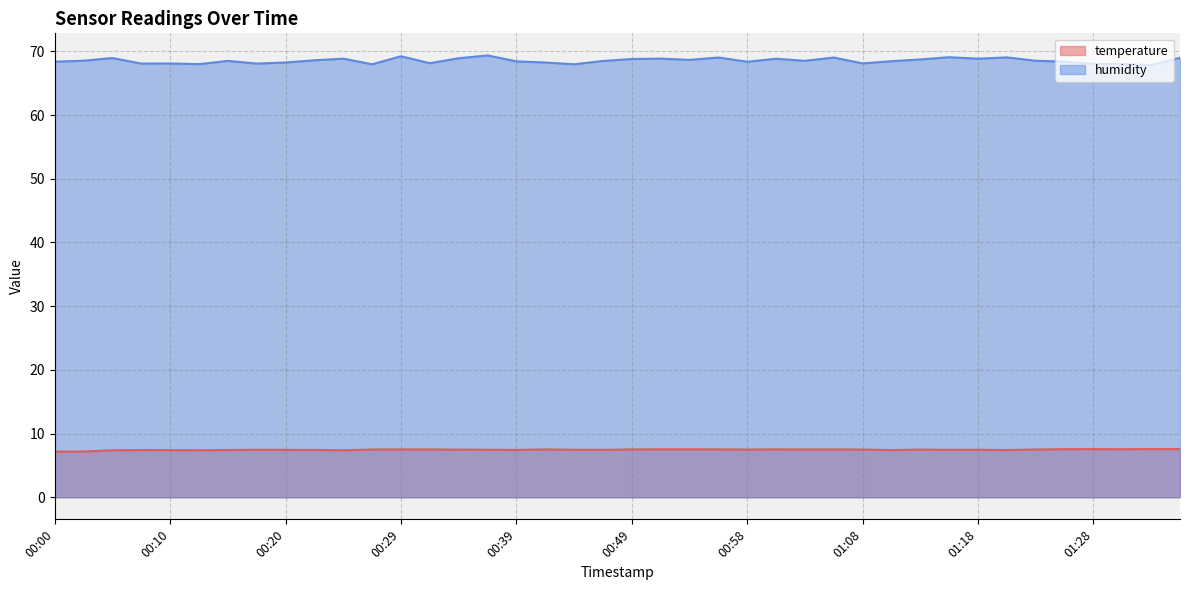

What is the label of the 2nd point from the left?

00:03